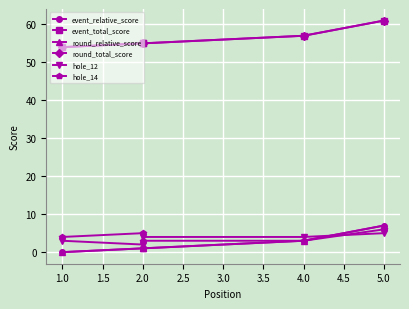

How many values in the hole_14 series exceed 4?

2